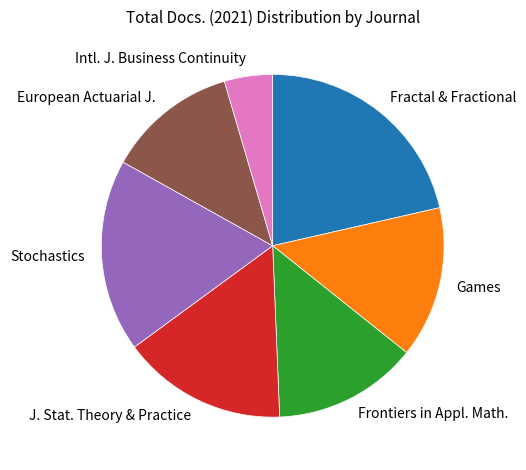

Rank the categories by value from highest to lowest.

Fractal & Fractional, Stochastics, J. Stat. Theory & Practice, Games, Frontiers in Appl. Math., European Actuarial J., Intl. J. Business Continuity